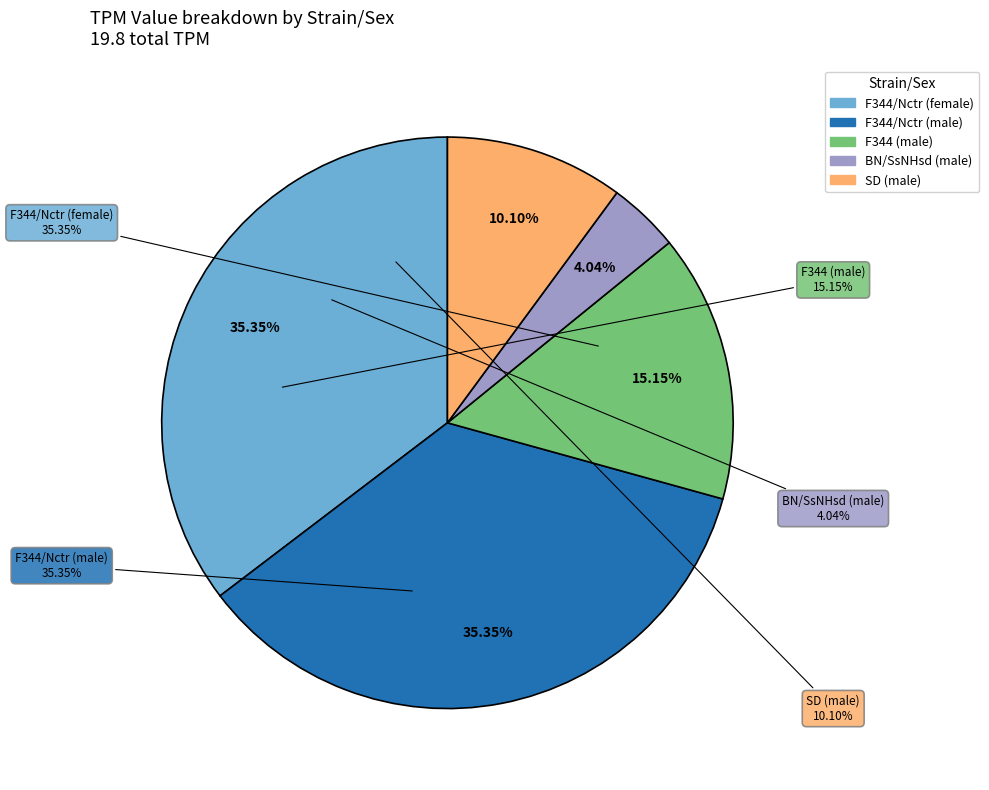

What portion of the pie excludes SD (male)?

89.9%